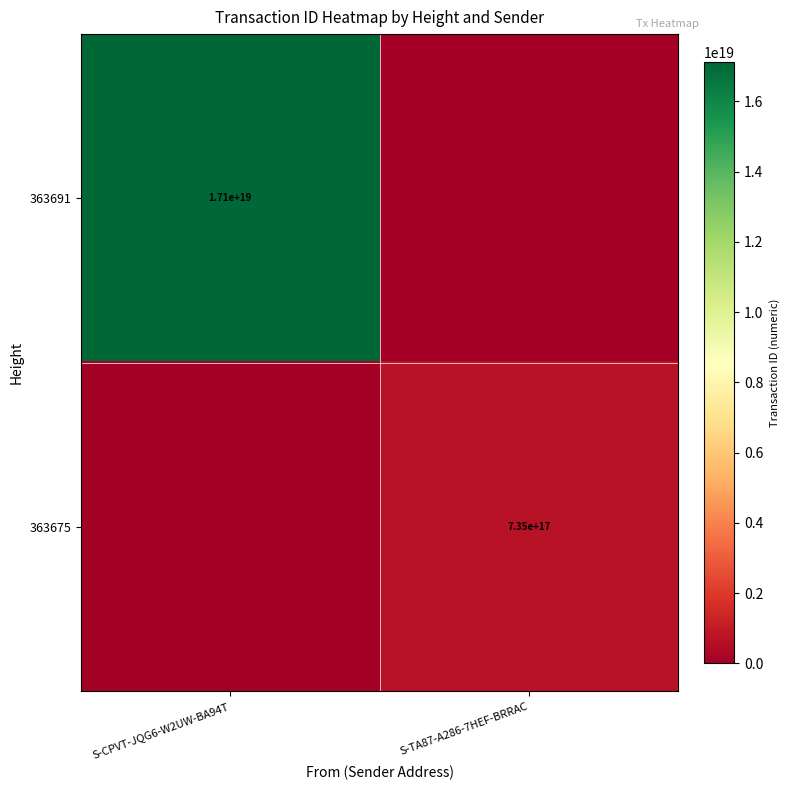

True or false: 363691 has a value of 10869469107771066368 at S-CPVT-JQG6-W2UW-BA94T.

False